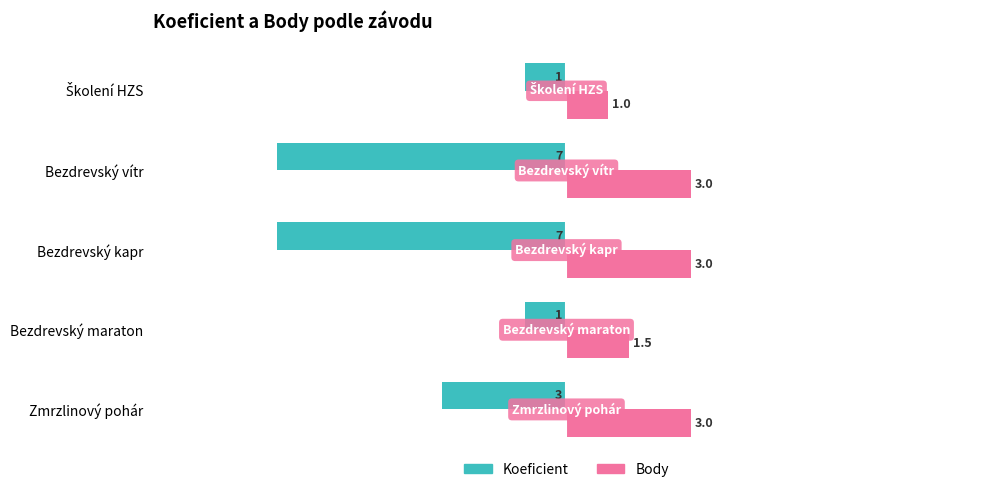

Where is Koeficient nearest to the value -4?

Zmrzlinový pohár